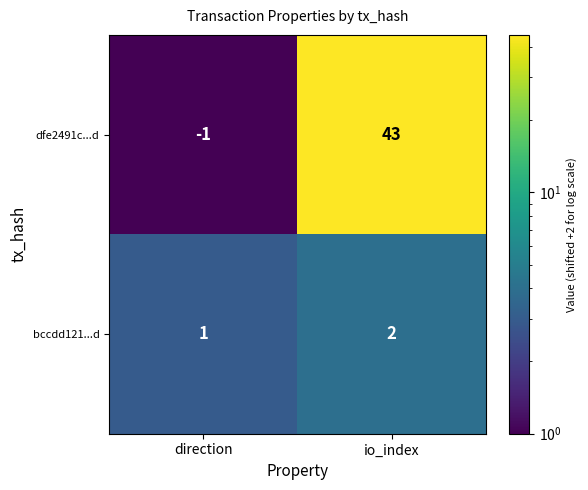

Which label corresponds to the smallest value in the chart?

direction